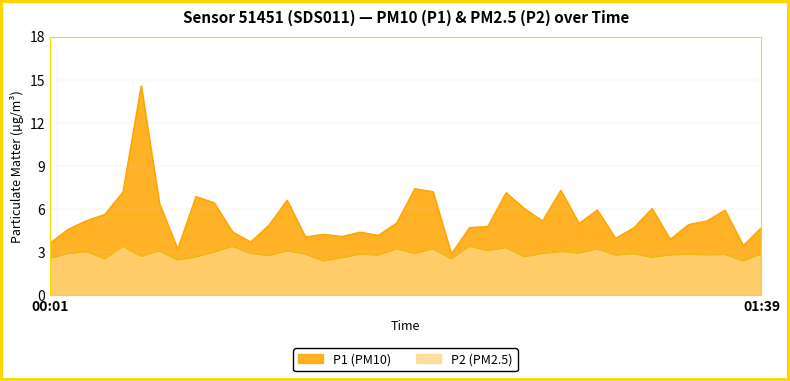

Which category has the highest value in the P2 series?

00:26